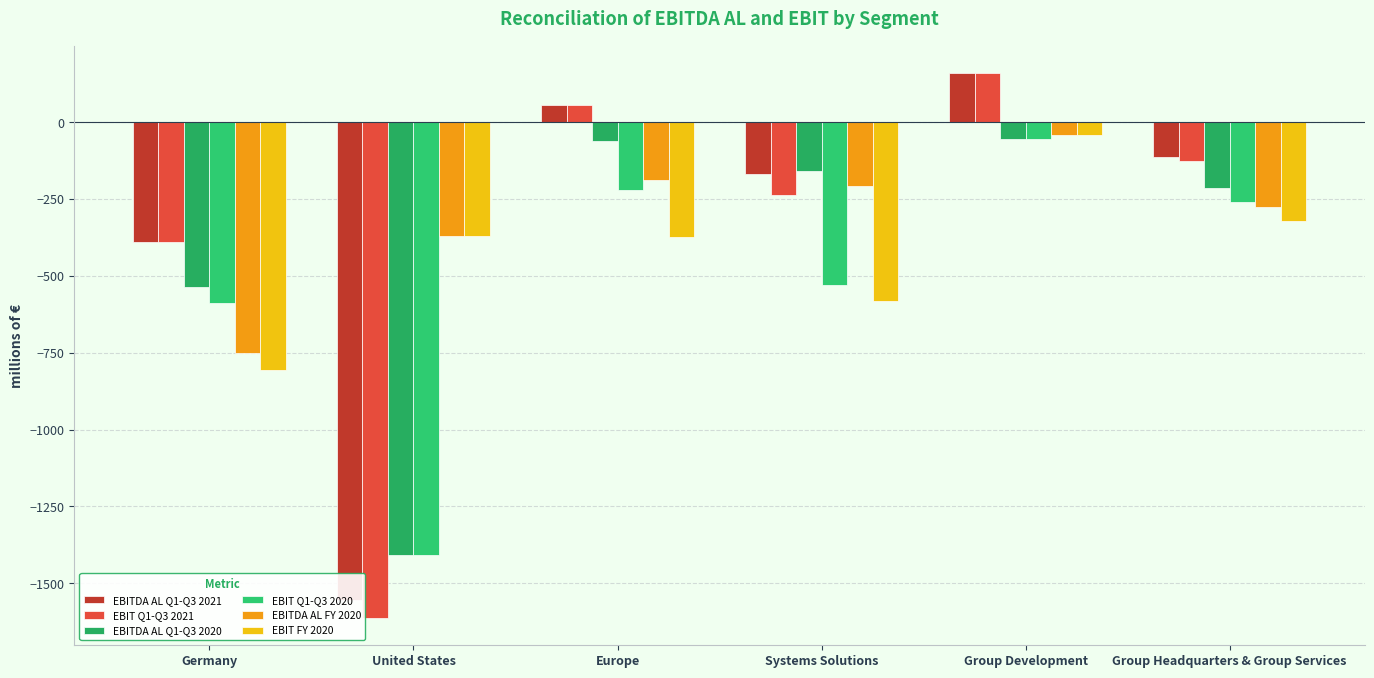

List the series in order of their peak value, highest first.

EBITDA AL Q1-Q3 2021, EBIT Q1-Q3 2021, EBITDA AL FY 2020, EBIT FY 2020, EBITDA AL Q1-Q3 2020, EBIT Q1-Q3 2020